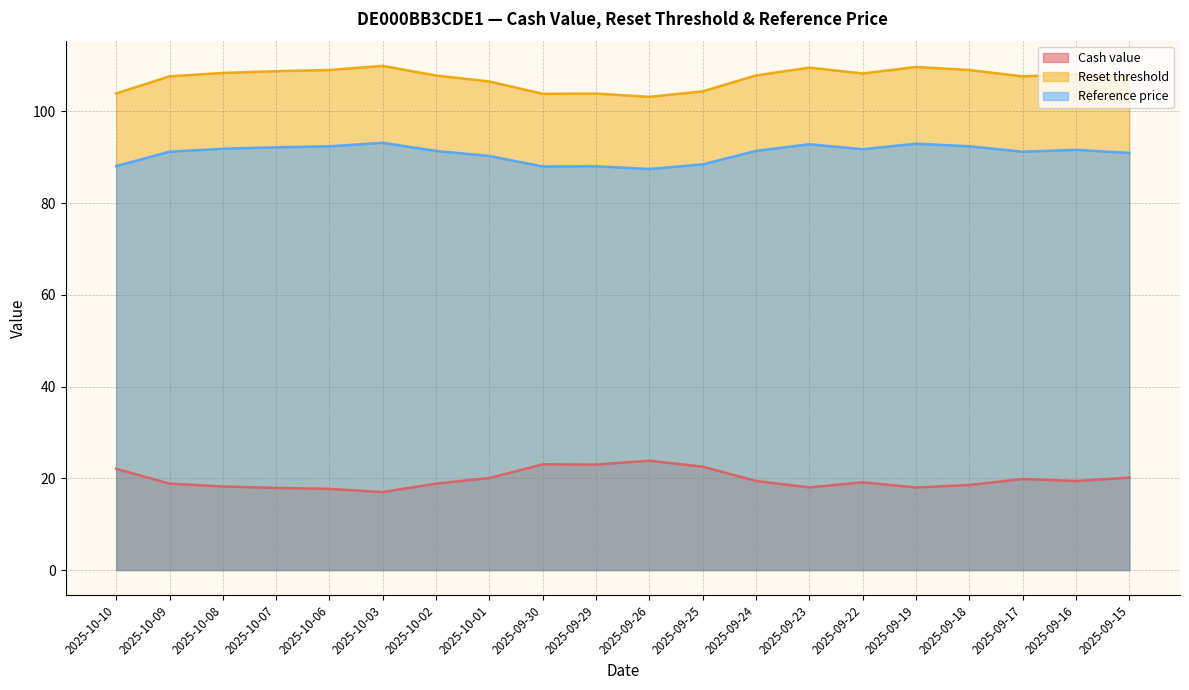

What are all the series names shown in the legend?

Cash value, Reset threshold, Reference price